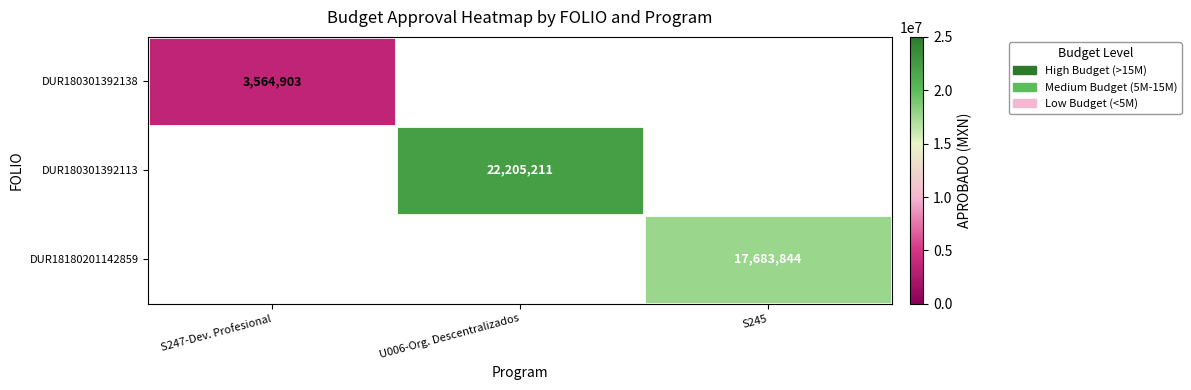

At how many categories does at least one series exceed 18877376?

1